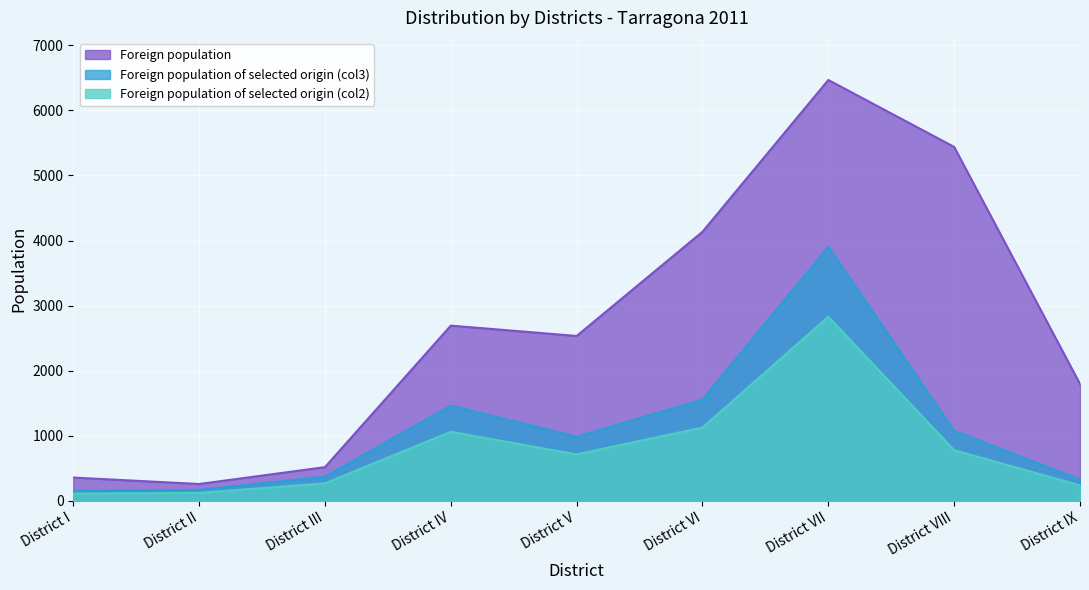

Is it true that Foreign population of selected origin (col2) equals 121 at District II?

True